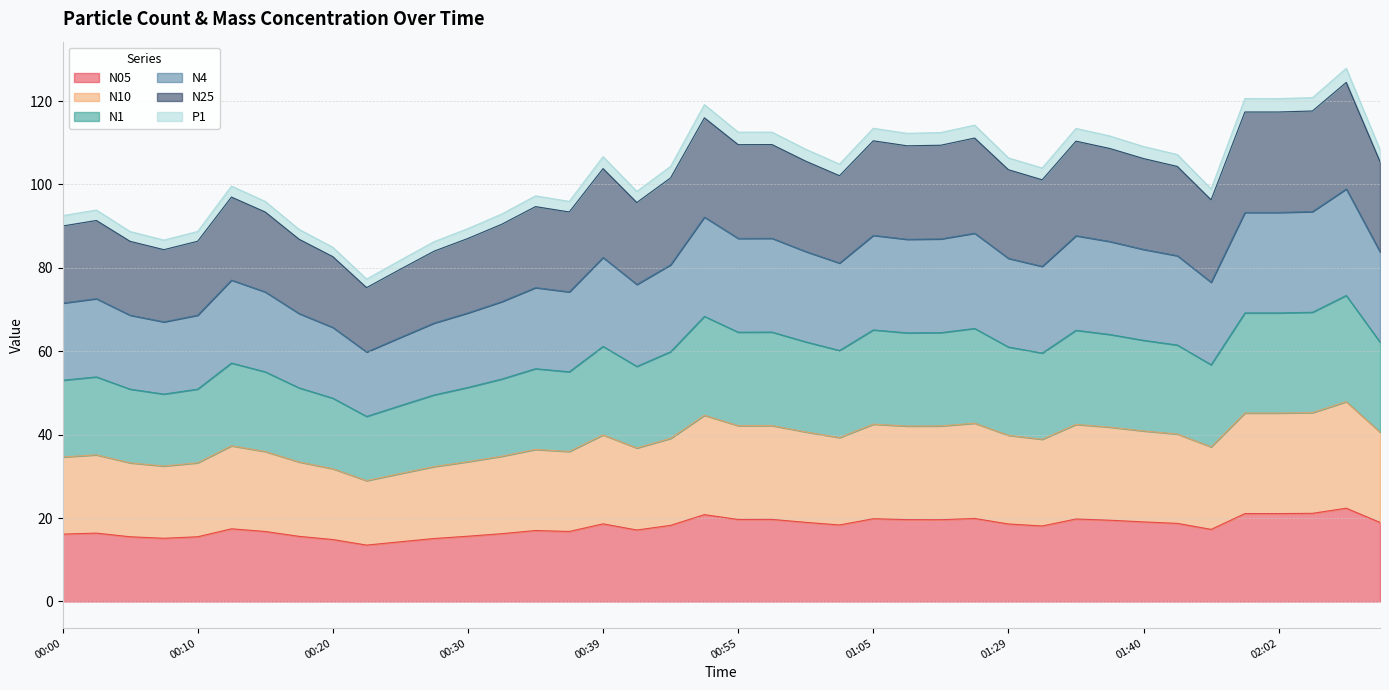

What is the maximum value for N05?

22.4